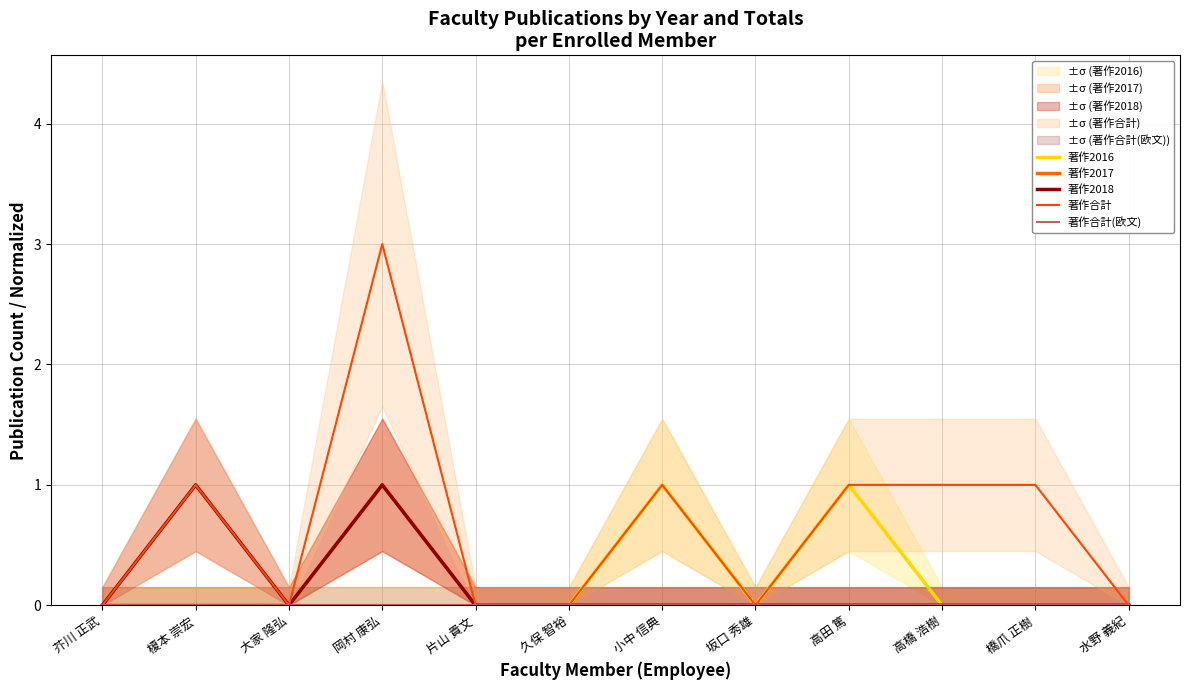

What is the spread (max minus min) of values at 榎本 崇宏?

1